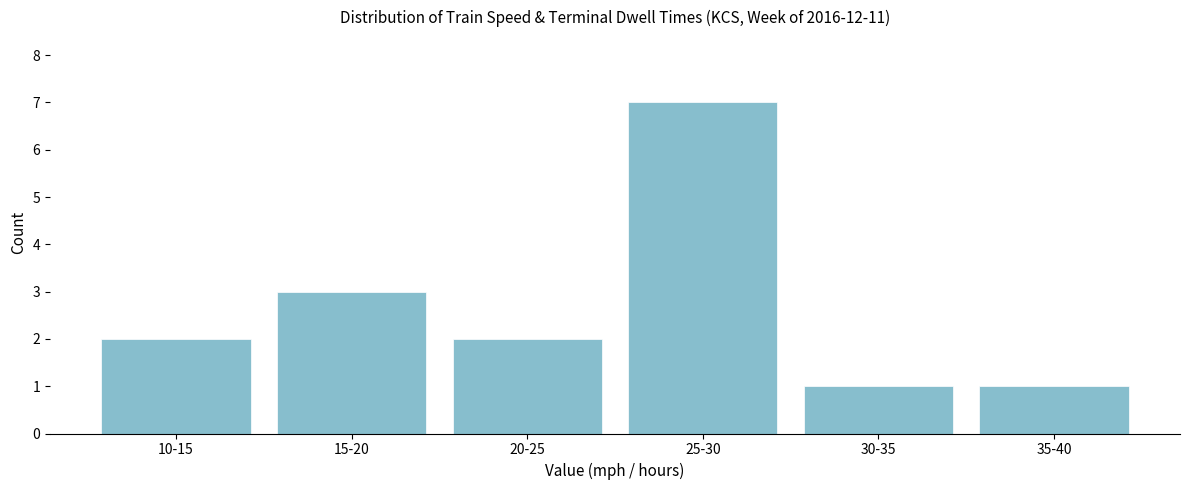

Reading left to right, extract all data points from this chart.

10-15=2	15-20=3	20-25=2	25-30=7	30-35=1	35-40=1